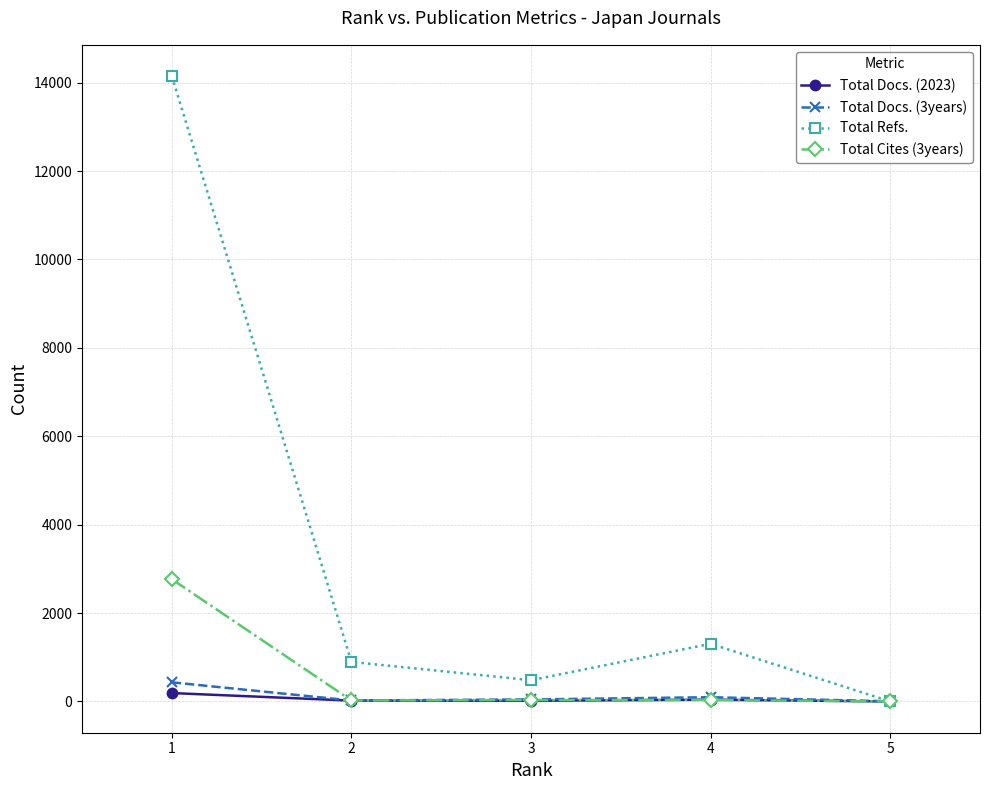

How many interior local peaks does the Total Refs. series have?

1